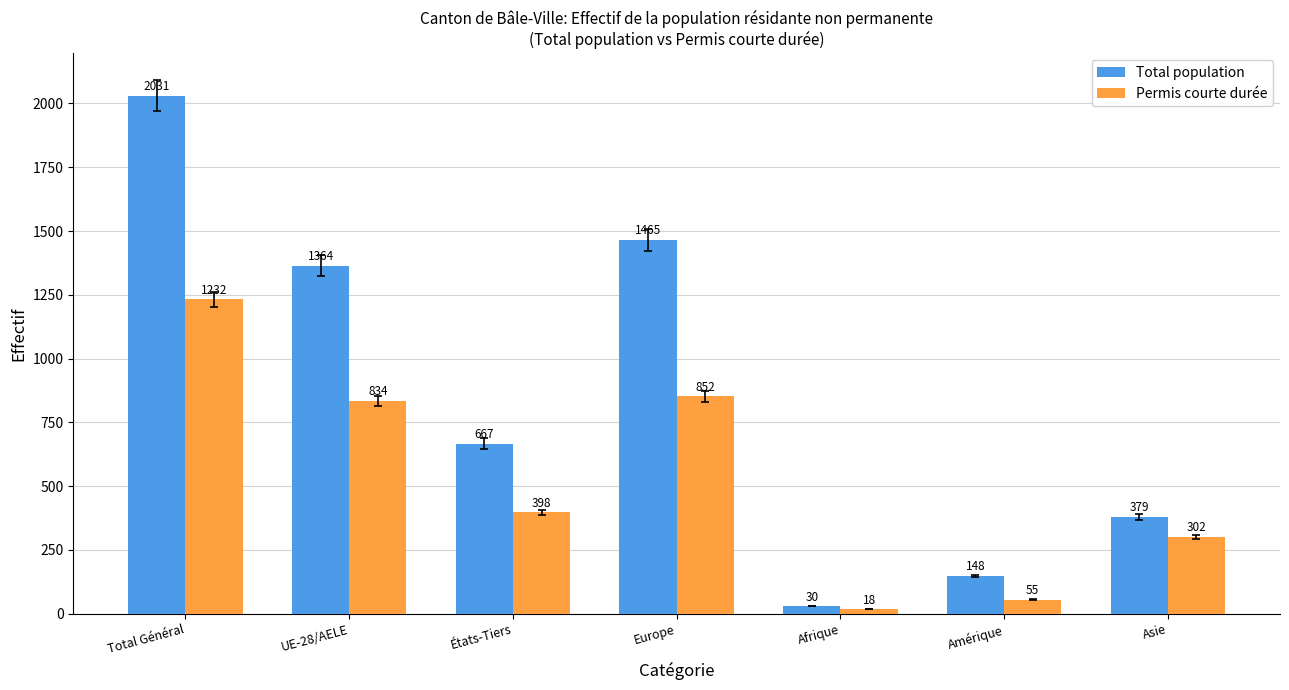

Does the chart contain any negative values?

No